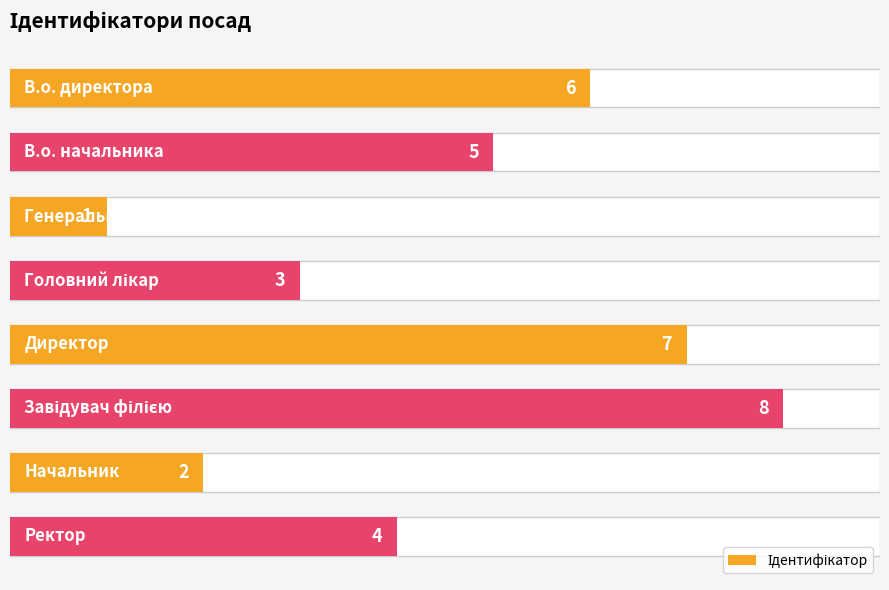

How many bars are there in total?

8